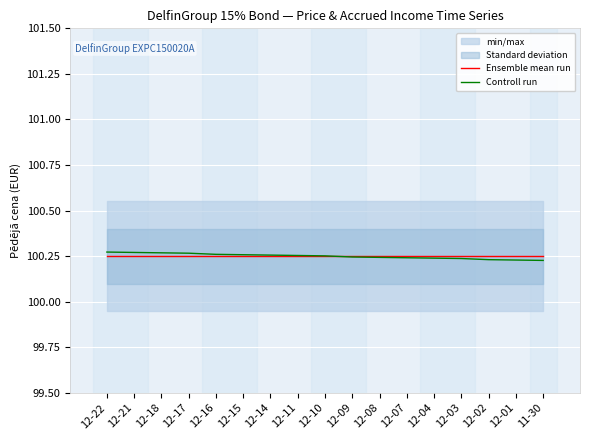

Between which two adjacent categories do Controll run and Ensemble mean run first intersect?

12-10 and 12-09